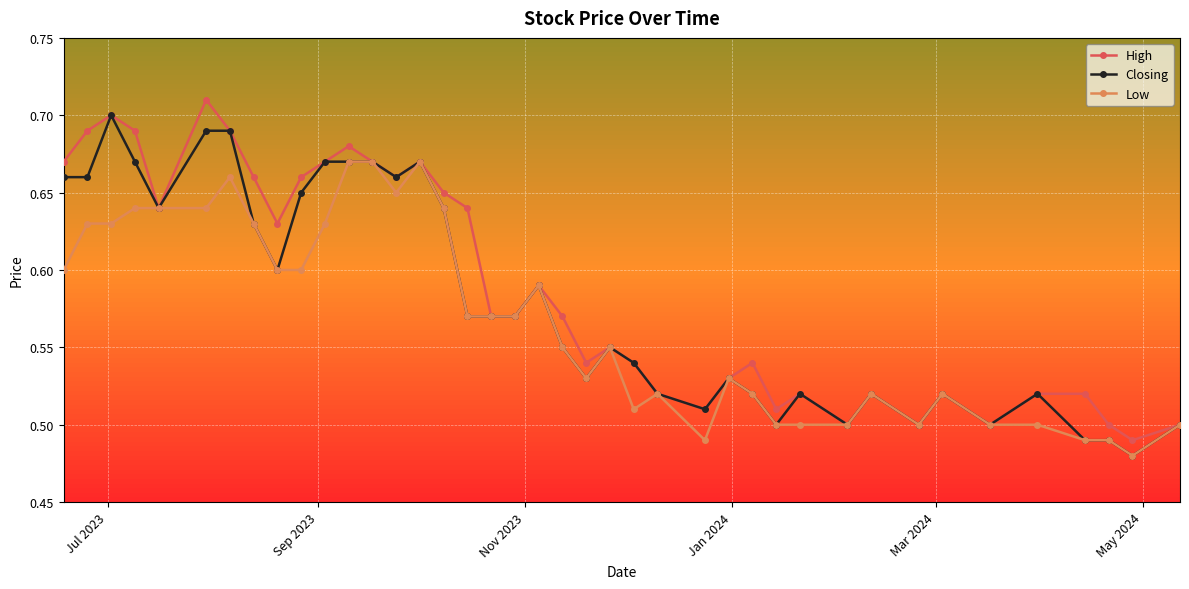

Rank the series by their average value, from highest to lowest.

High, Closing, Low